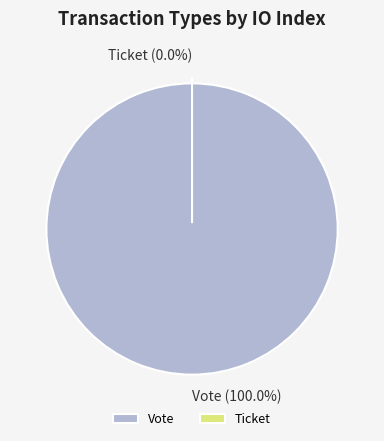

True or false: Vote accounts for 100% of the total.

True